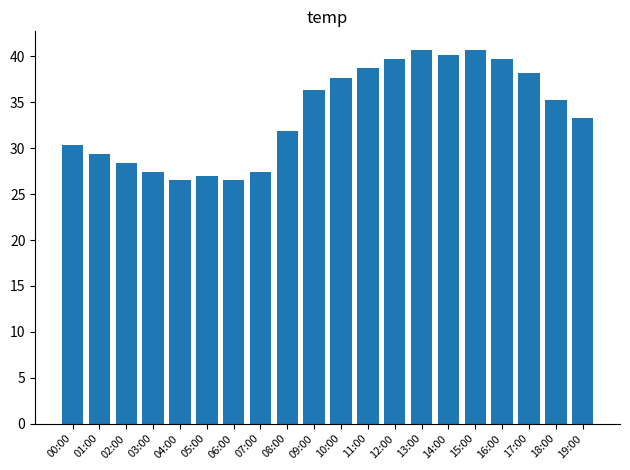

What is the greatest value displayed?

40.7